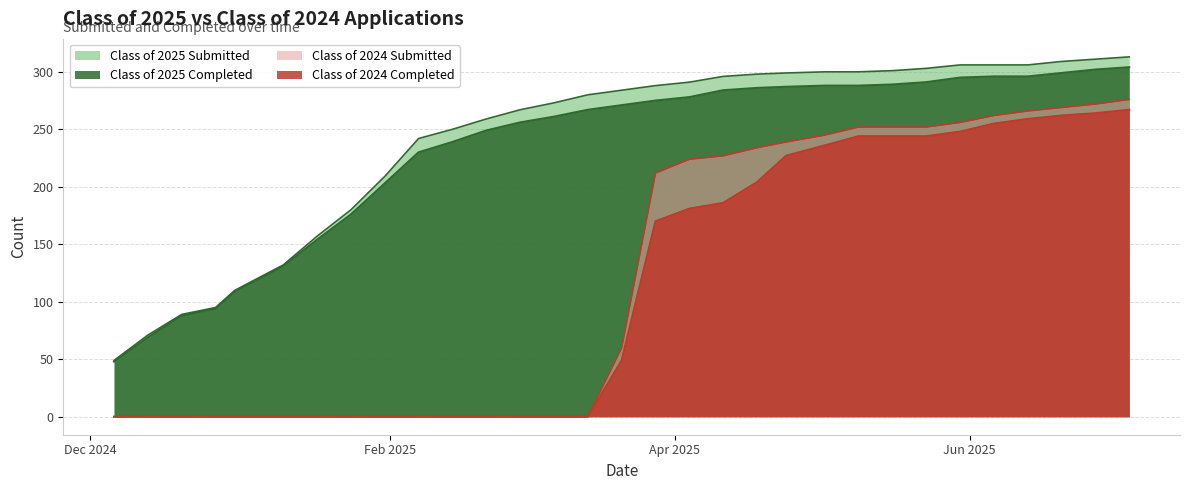

At 06/20/2025, list the series in order from largest to smallest.

Class of 2025 Submitted, Class of 2025 Completed, Class of 2024 Submitted, Class of 2024 Completed